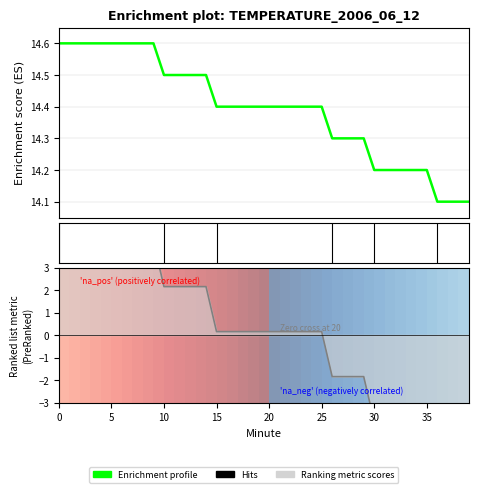

Where is the data nearest to the value 14?

36